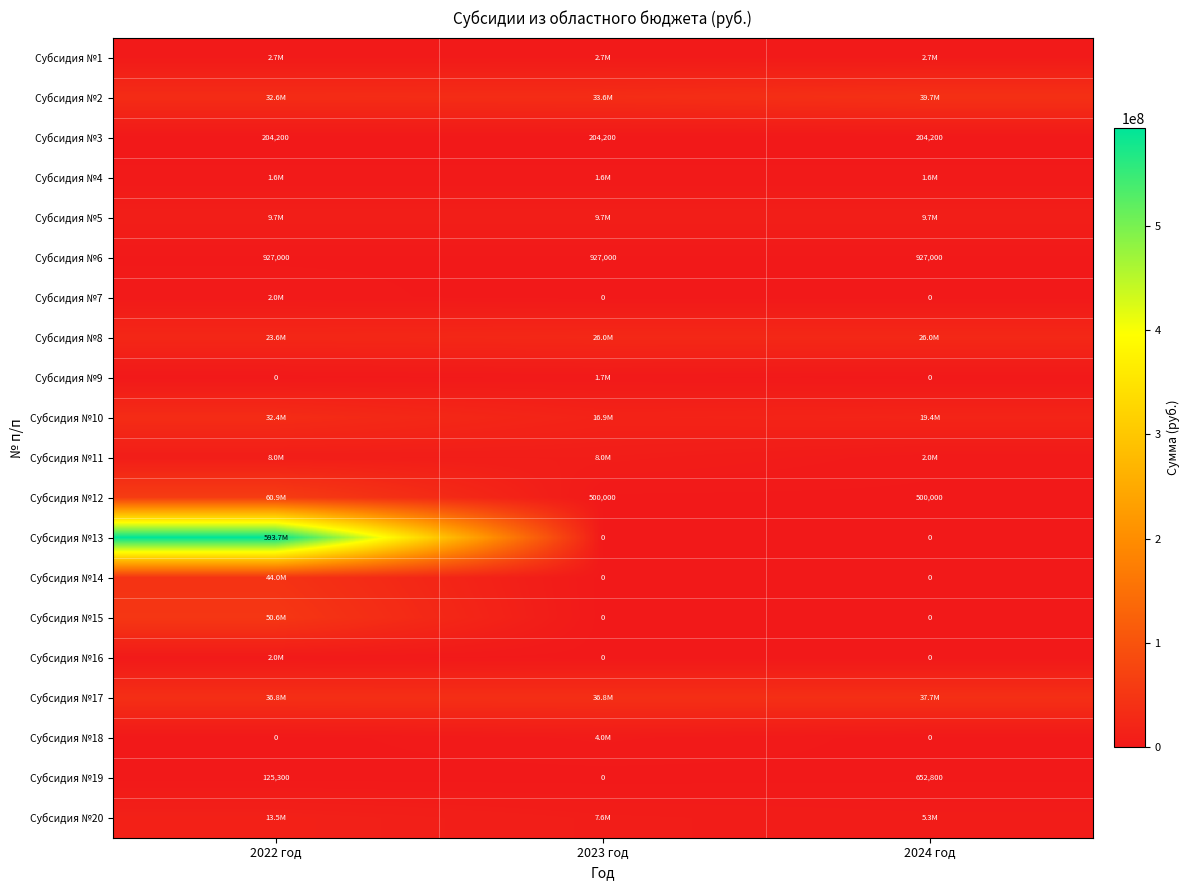

What is the maximum value shown in the chart?

593670500.0